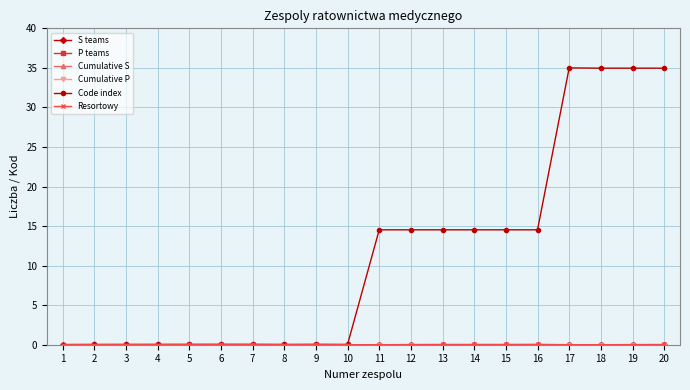

Does the chart have visible grid lines?

Yes